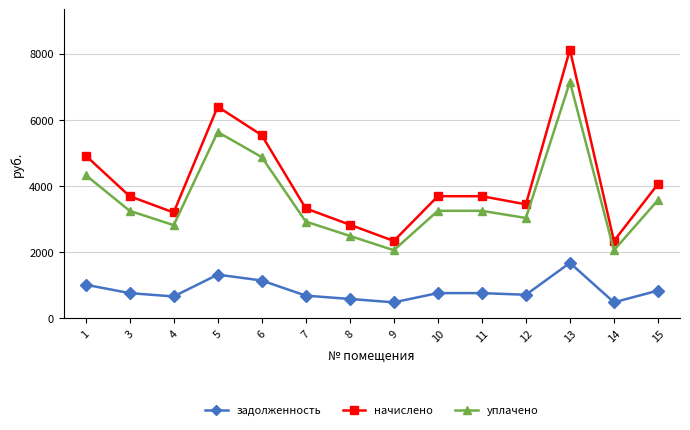

At which category is the sum across all series the highest?

13